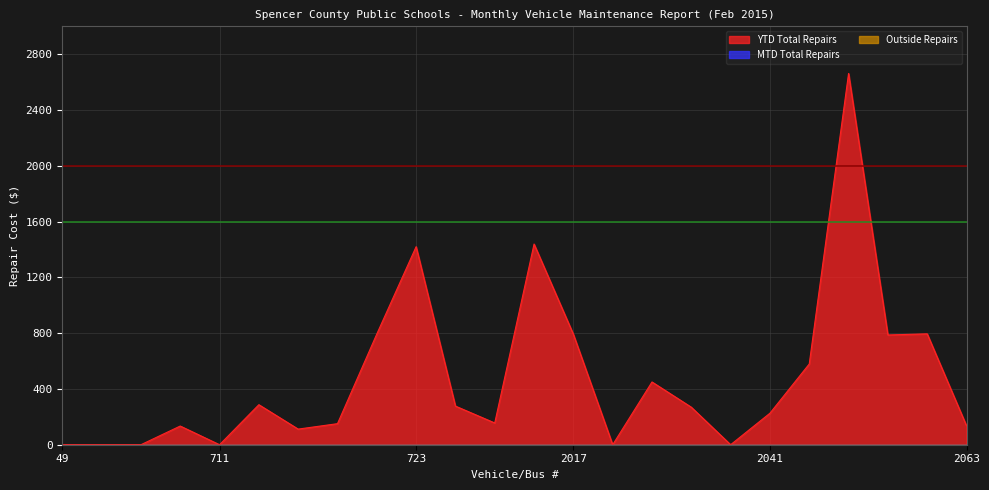

True or false: YTD Total Repairs and Outside Repairs intersect in this chart.

False